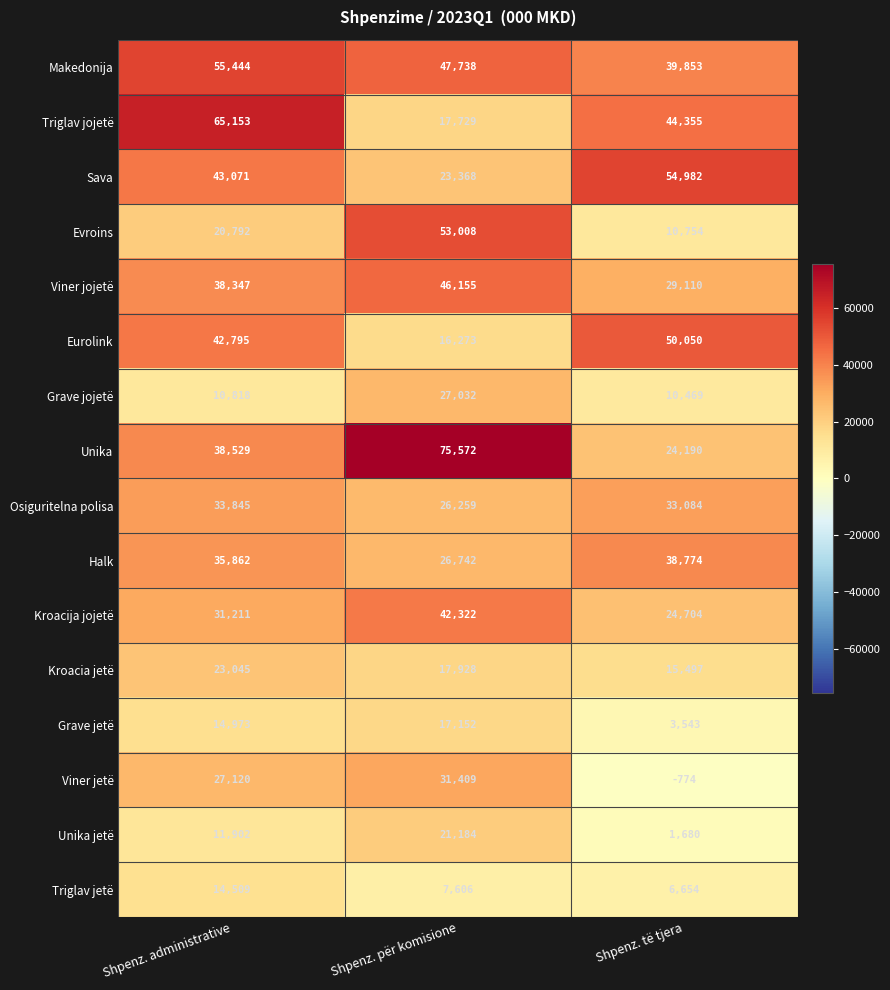

The value of Eurolink at Shpenz. administrative is 58674. True or false?

False